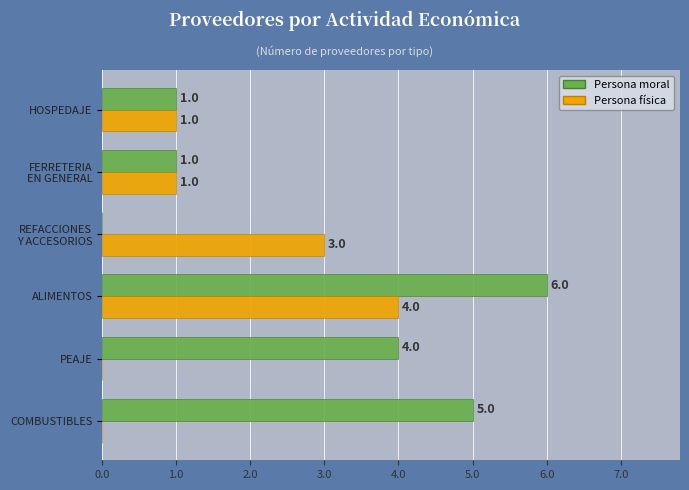

How many Persona moral values are between 1 and 5?

4